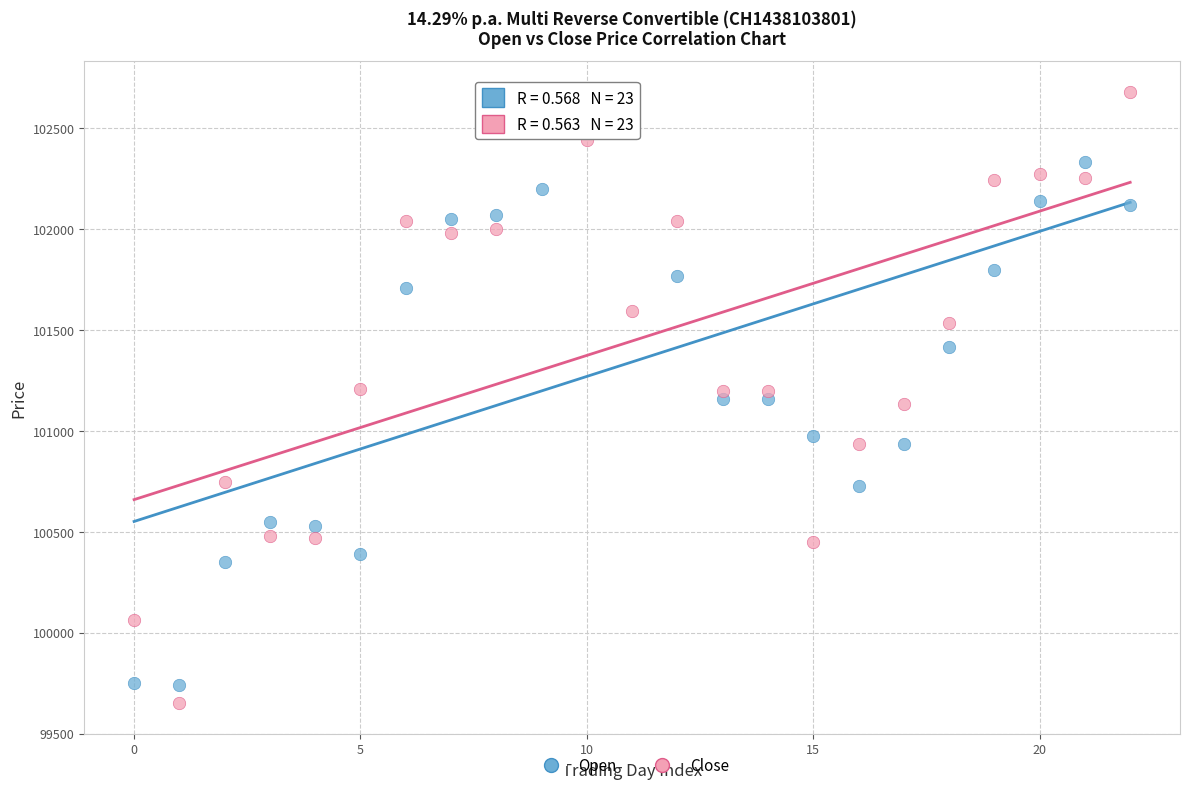

Across all data points, what is the range of Y values (max minus min)?

3030